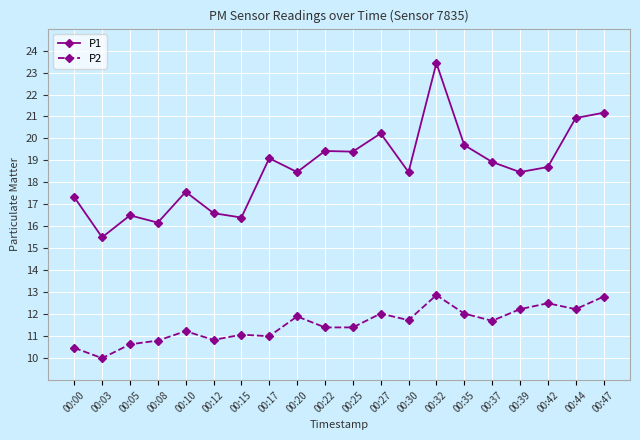

Rank the series at 00:32 from highest to lowest value.

P1, P2